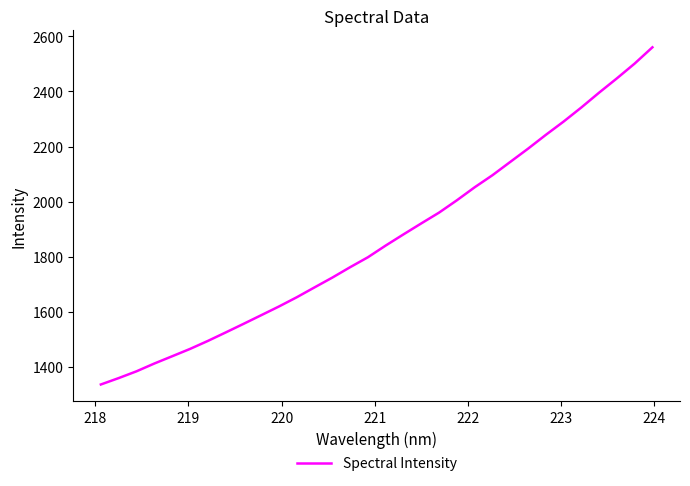

What is the difference between the maximum and minimum values?

1223.3